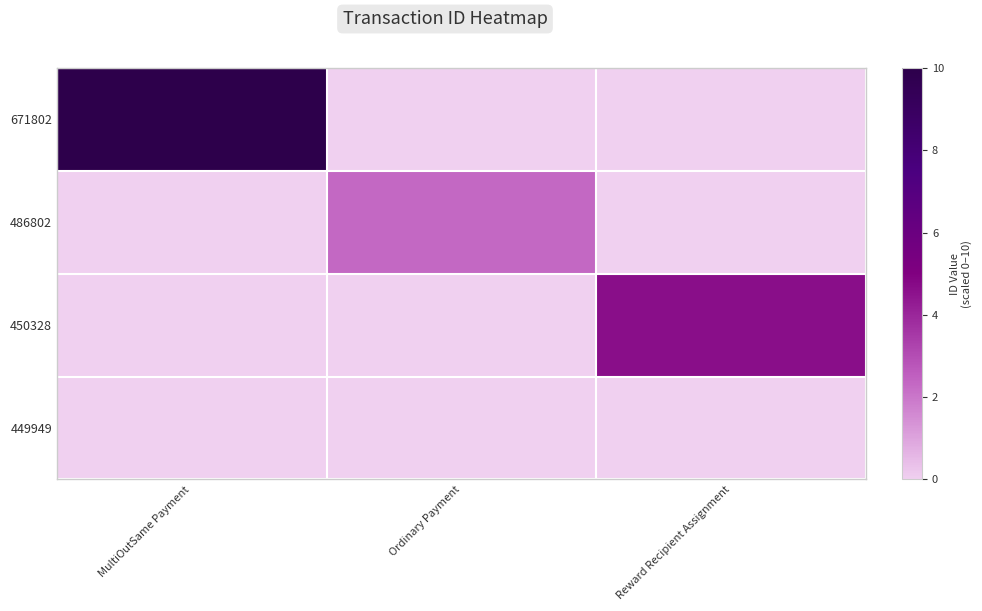

Between MultiOutSame Payment and Ordinary Payment, which series saw the biggest shift?

671802